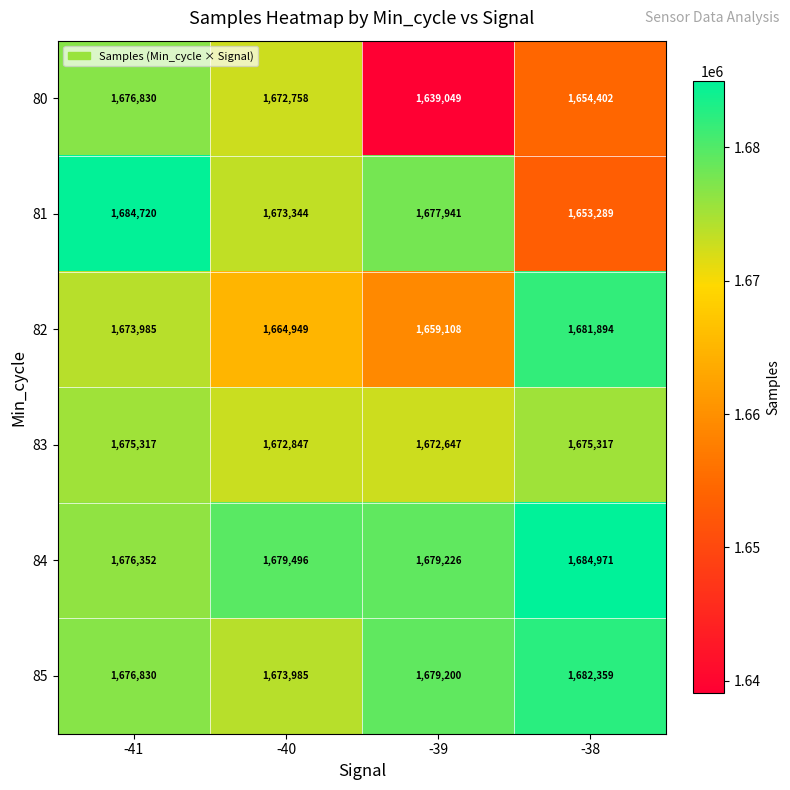

At which category is the sum across all series the highest?

-41